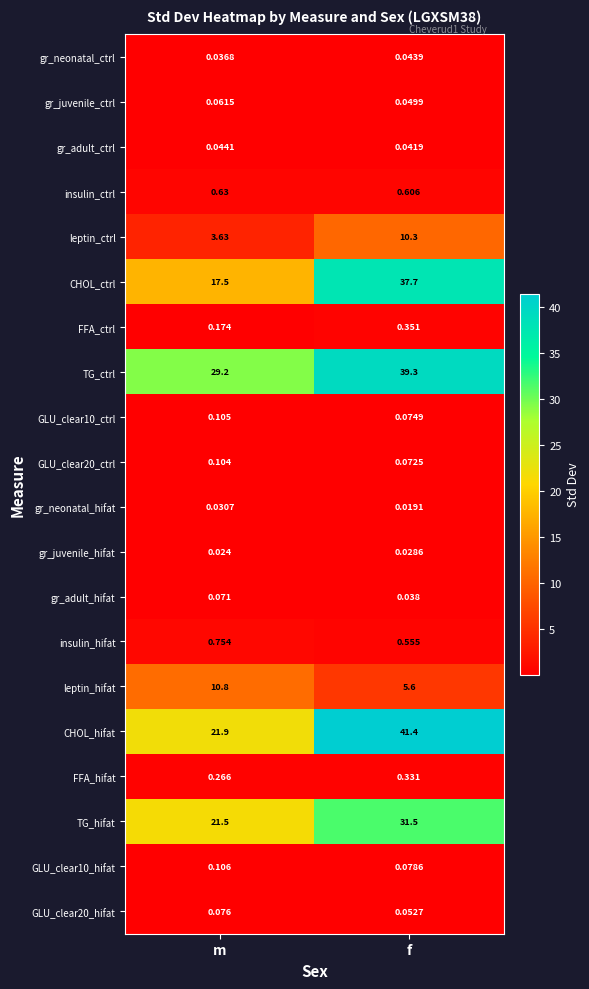

Which series has the largest total across all categories?

TG_ctrl